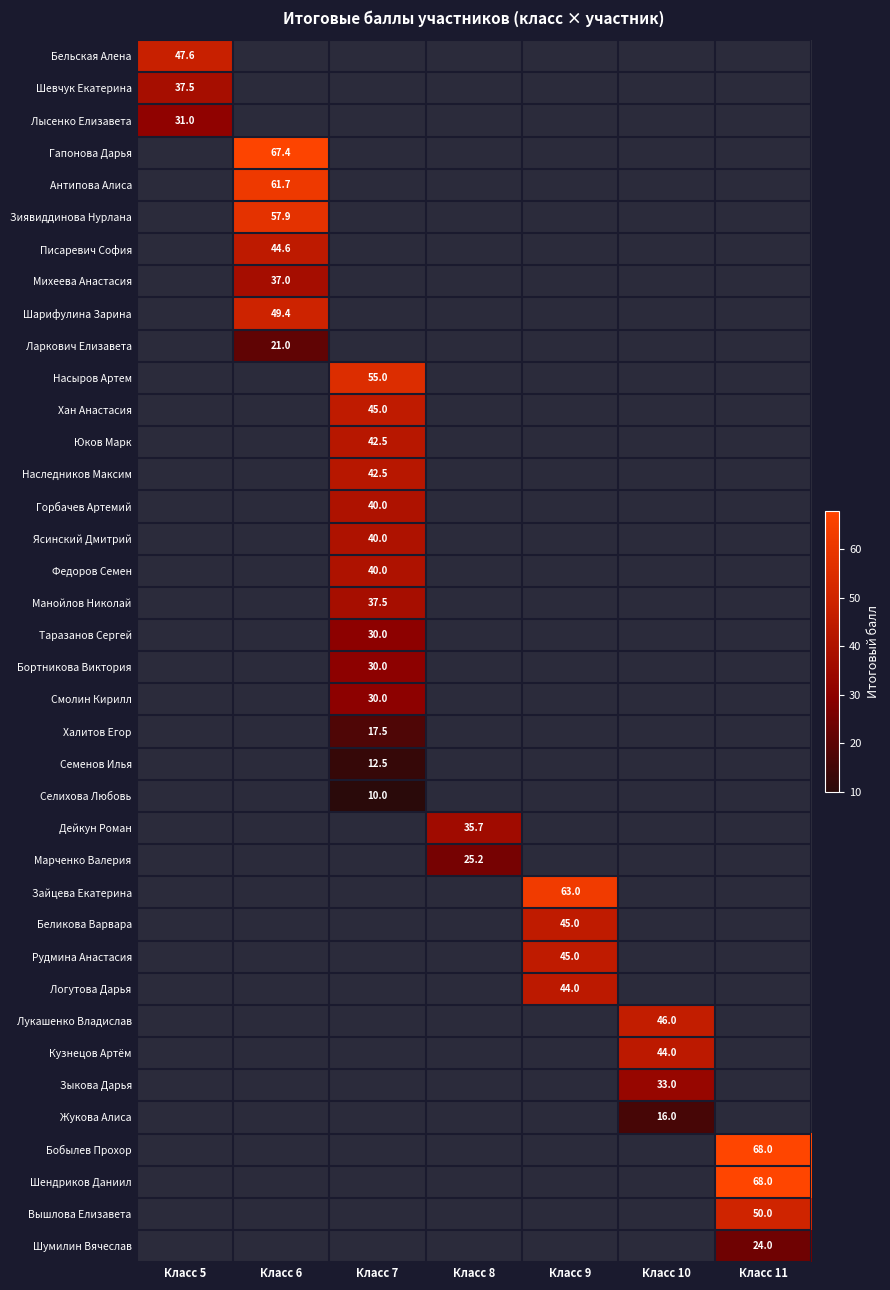

What is the maximum value shown in the chart?

68.0